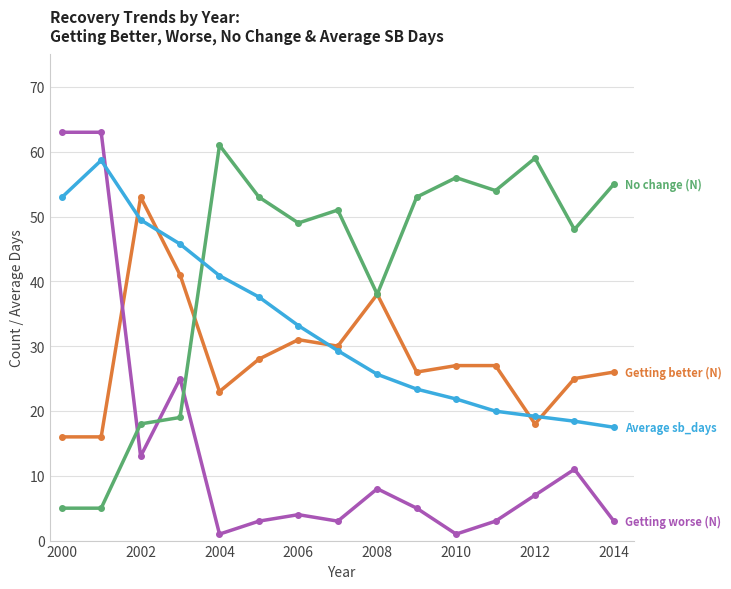

What is the greatest value displayed?

63.0